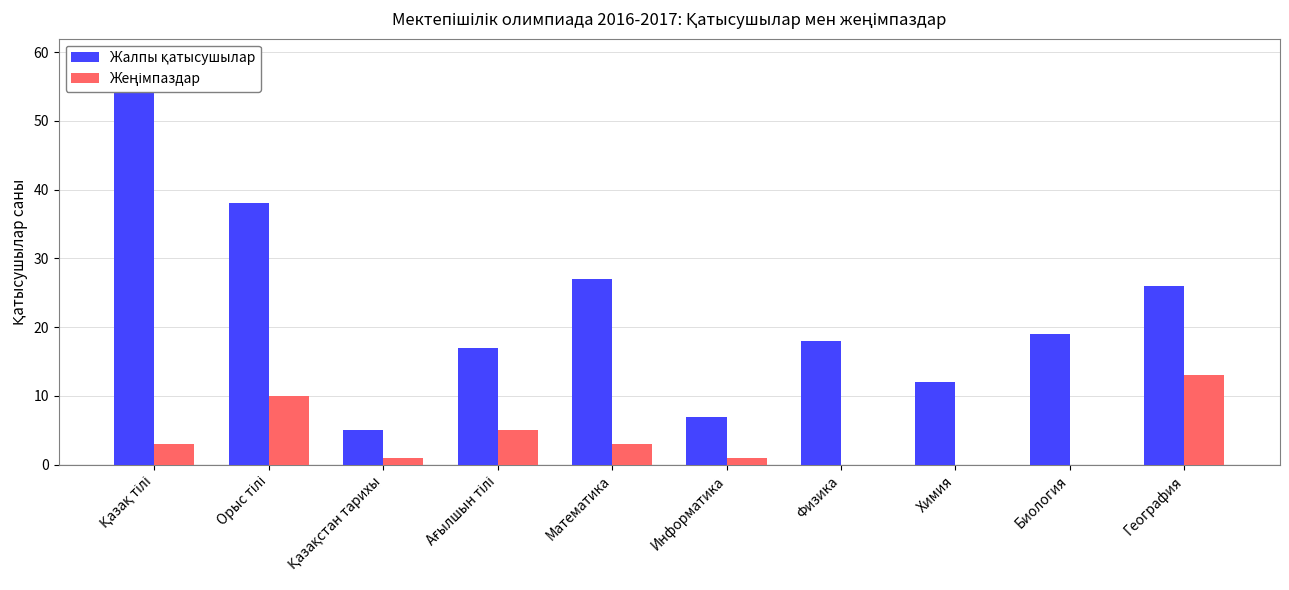

Which has a higher value, Математика or Қазақстан тарихы?

Математика